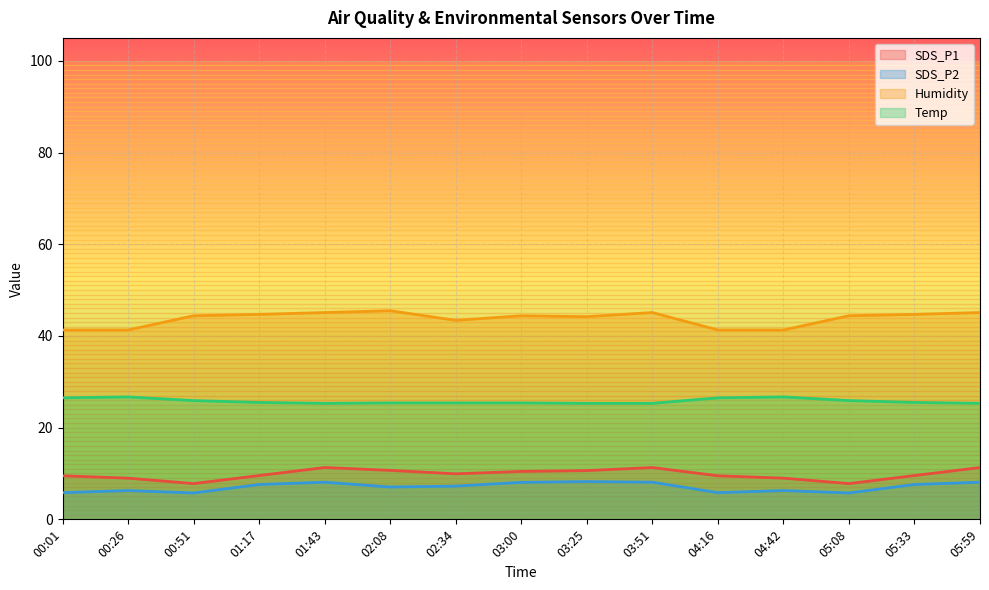

True or false: SDS_P1 and Humidity intersect in this chart.

False